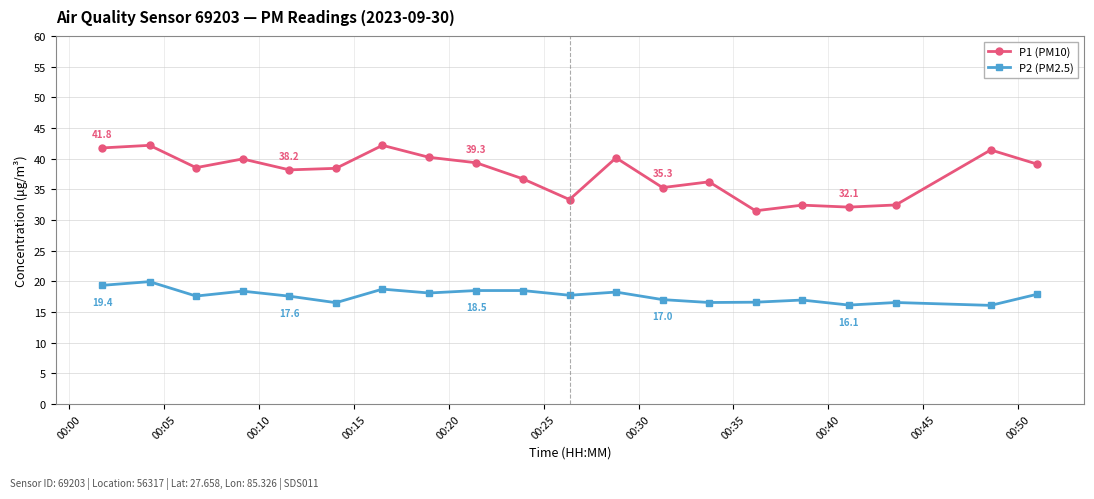

Which series has the widest spread of values?

P1 (PM10)